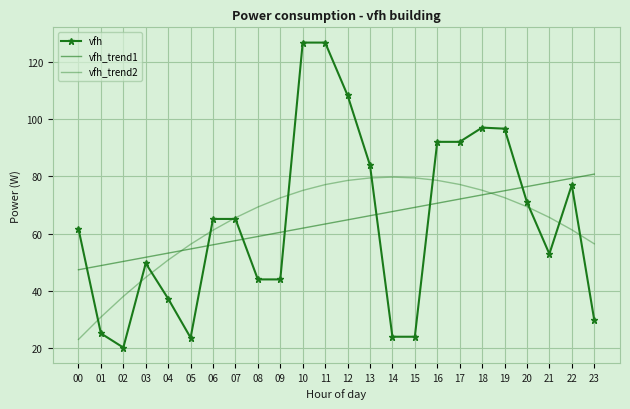

Which series ends up on top after the final intersection of vfh_trend2 and vfh?

vfh_trend2